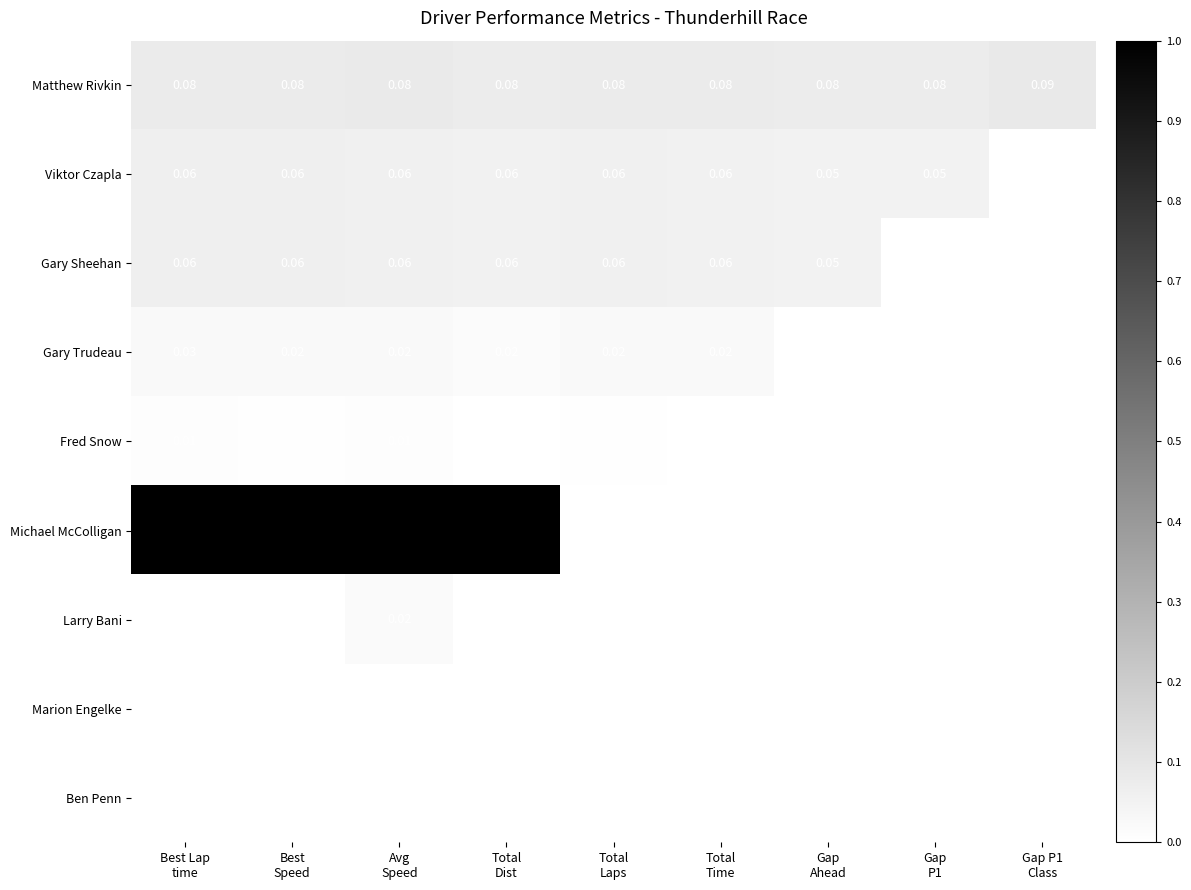

At Best Speed, list the series in order from largest to smallest.

Michael McColligan, Matthew Rivkin, Viktor Czapla, Gary Sheehan, Gary Trudeau, Fred Snow, Larry Bani, Marion Engelke, Ben Penn